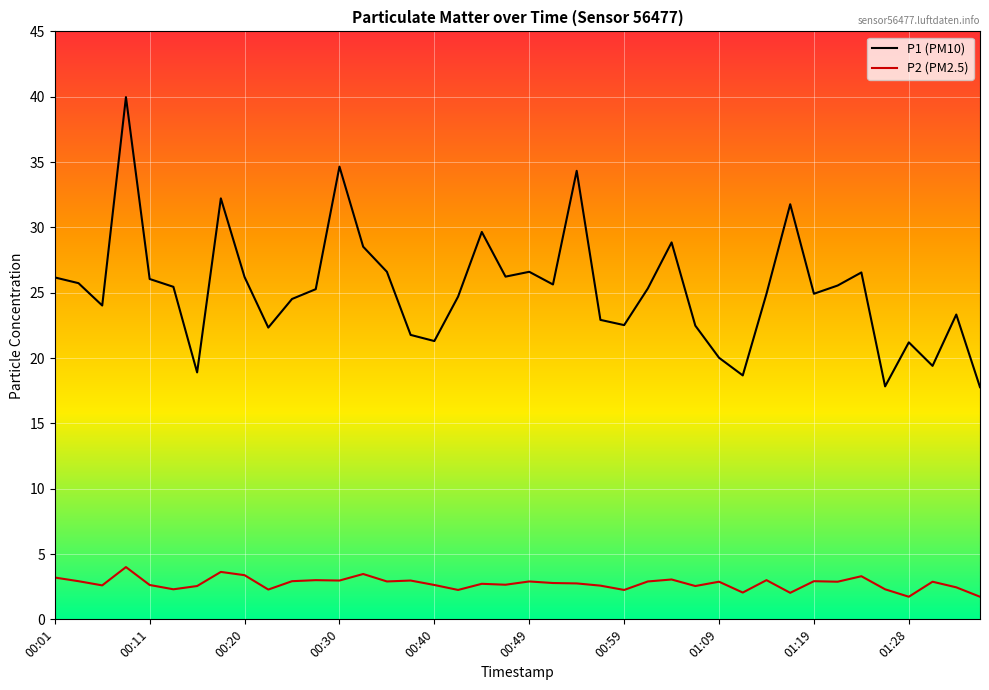

In P1 (PM10), how many points are lower than both neighbors (excluding endpoints)?

11